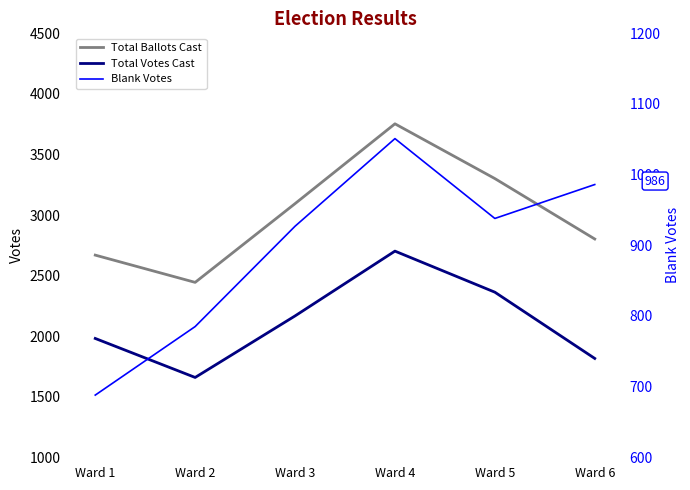

Rank the series at Ward 3 from lowest to highest value.

Blank Votes, Total Votes Cast, Total Ballots Cast